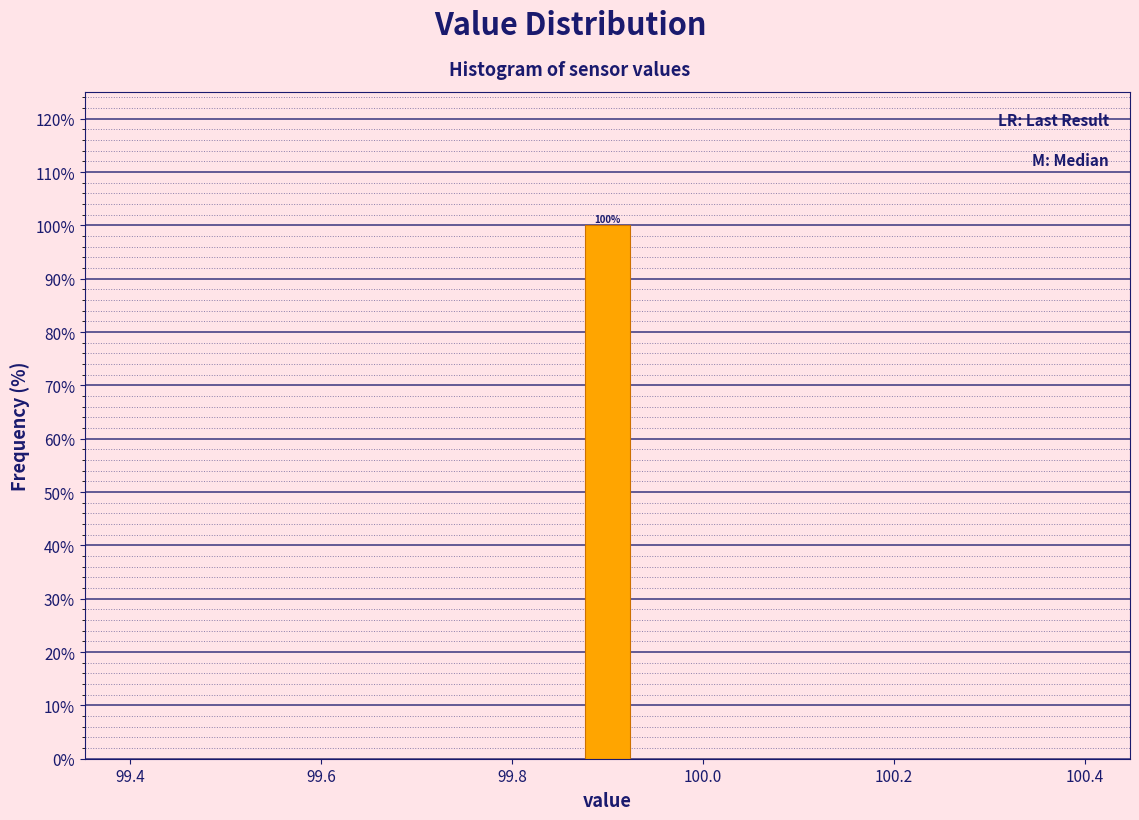

Read against the x-axis, roughly where is the centre of the tallest bar?

99.90